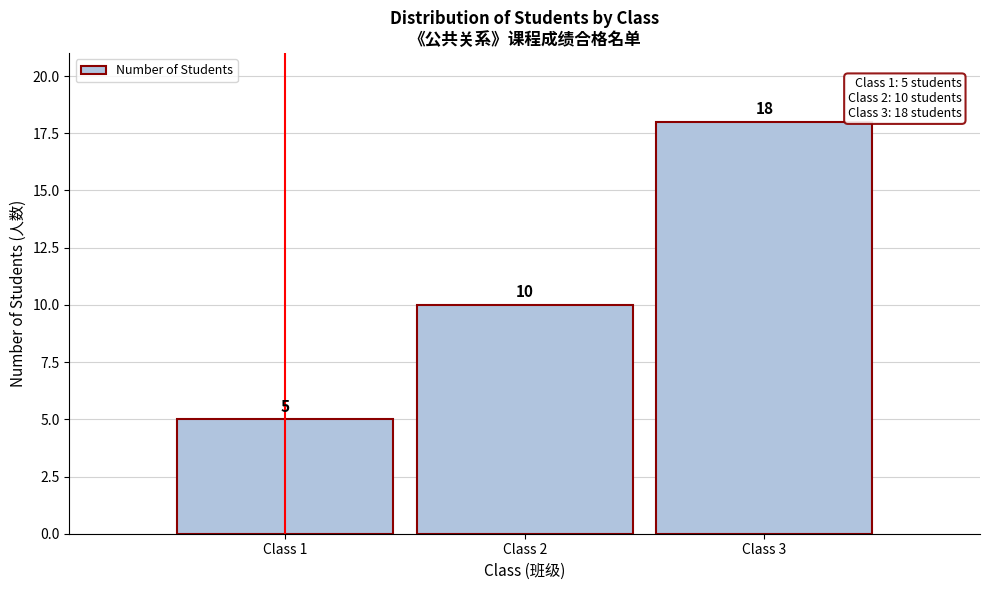

Reading right to left, transcribe all the data shown in this chart.

Class 3=18	Class 2=10	Class 1=5